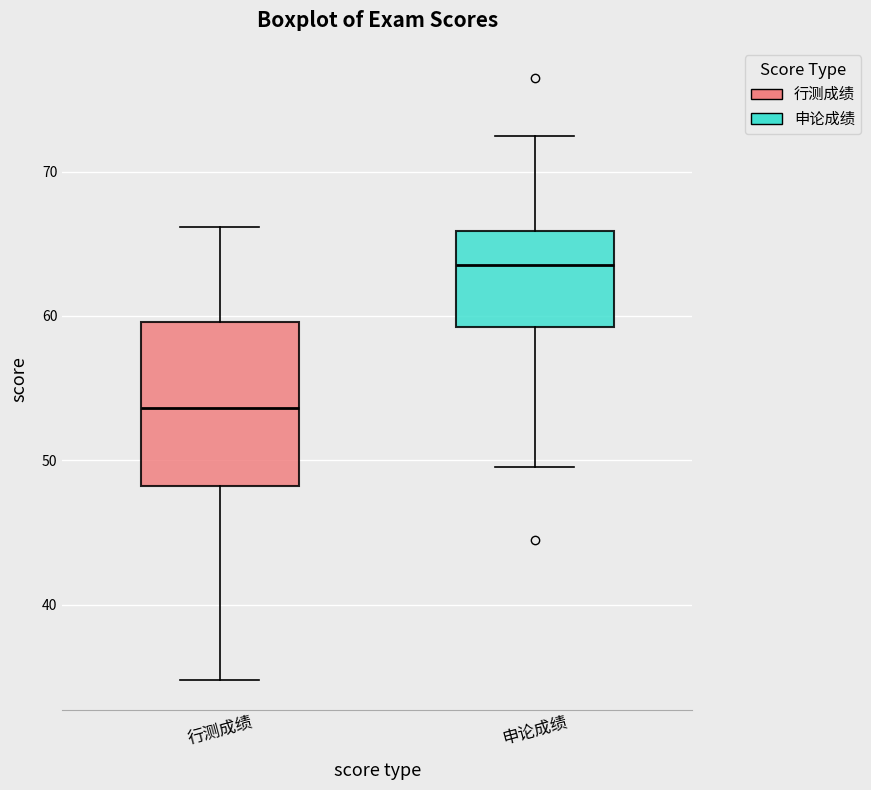

Where is the lower edge of the box for 申论成绩 on the y-axis? The values are not printed on the chart, so give them approximately, as read against the axis.

59